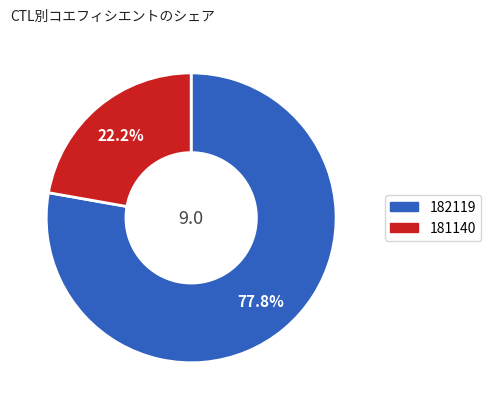

To the nearest percent, what is the combined percentage of 182119 and 181140?

100%